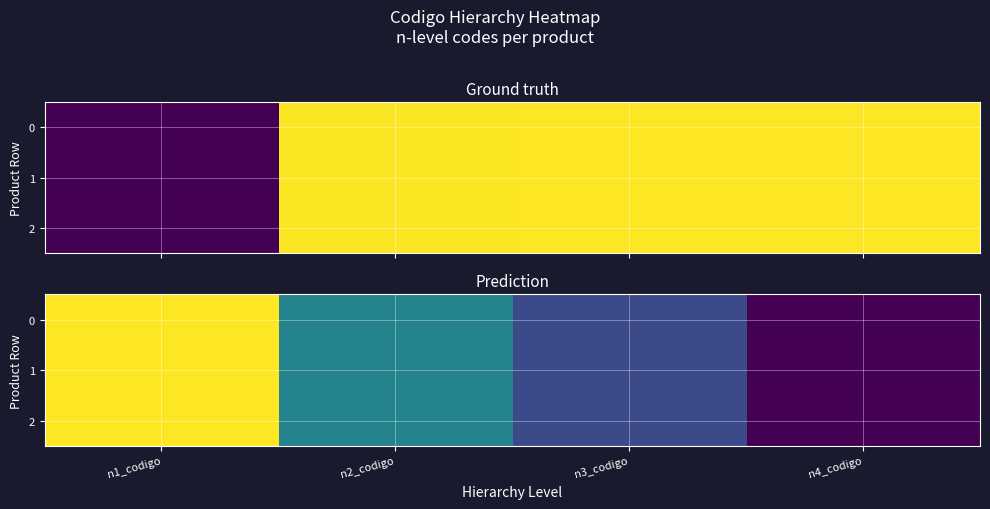

Is it true that 0 equals 0.6 at n1_codigo?

False